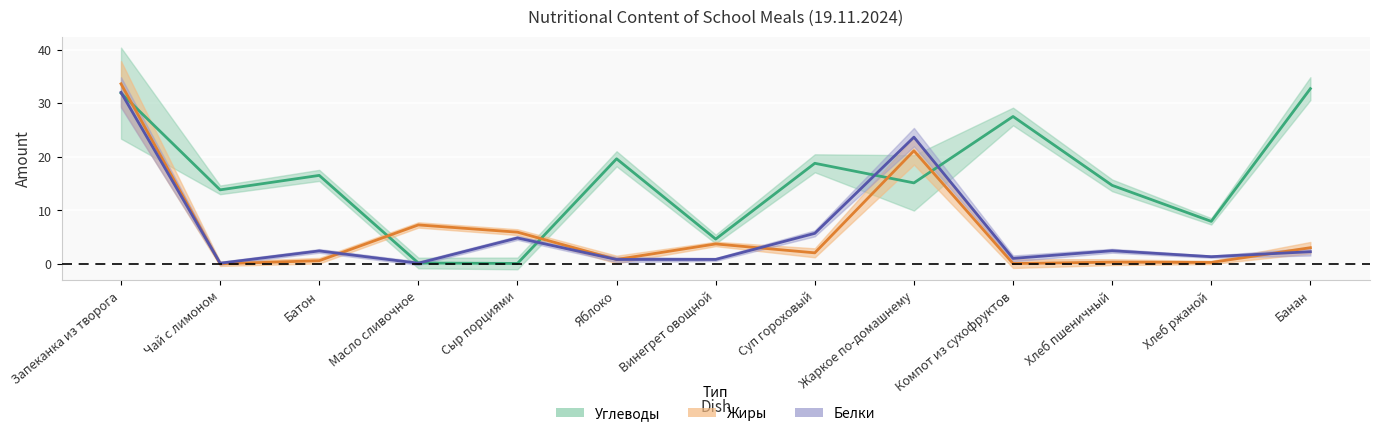

True or false: Жиры and Углеводы cross at least once.

True